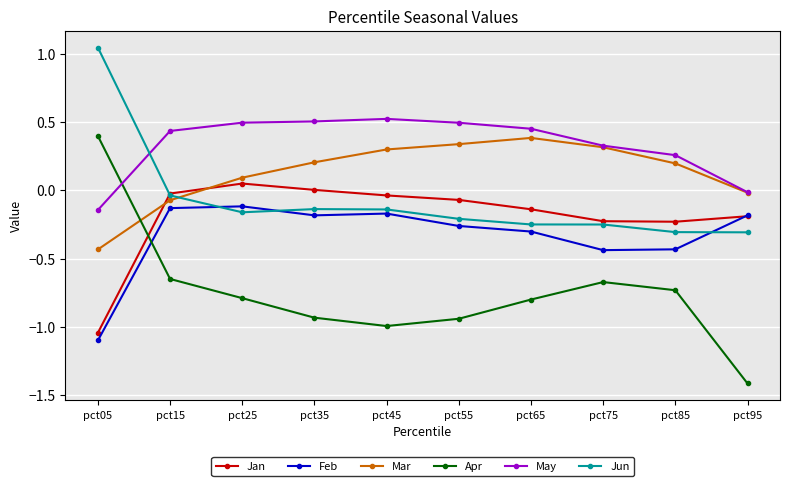

Is it true that Feb equals -0.7 at pct05?

False